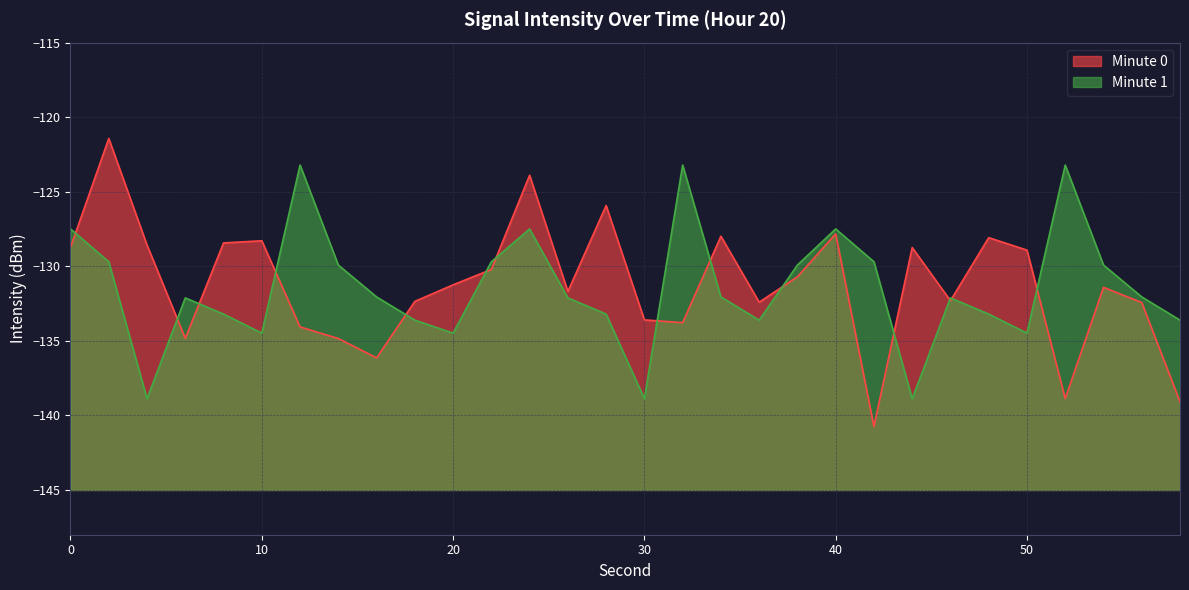

True or false: Minute 0 line and Minute 1 line intersect in this chart.

True